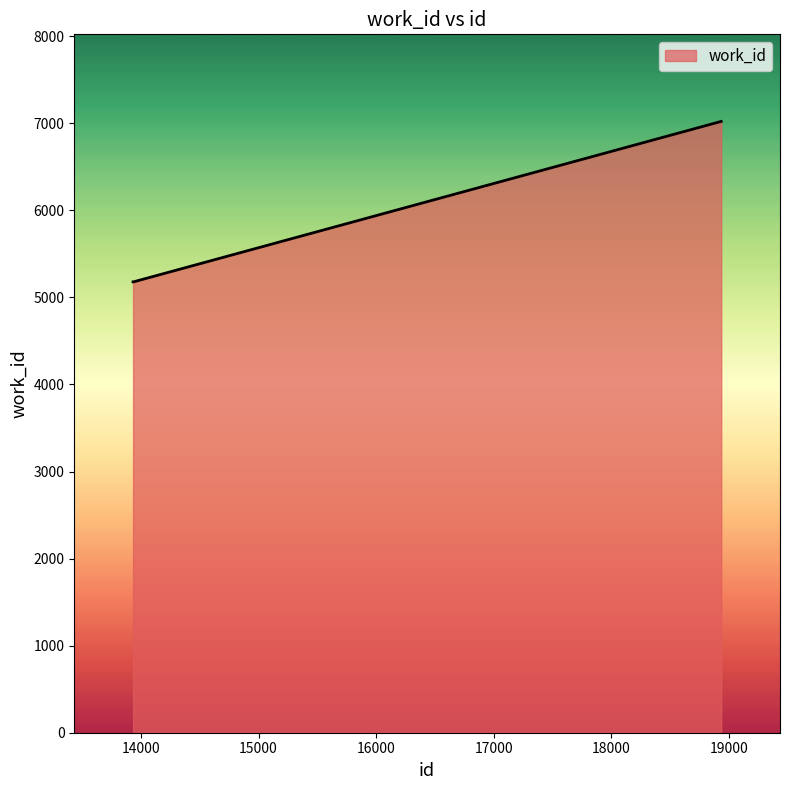

How many lines are shown in the chart?

1